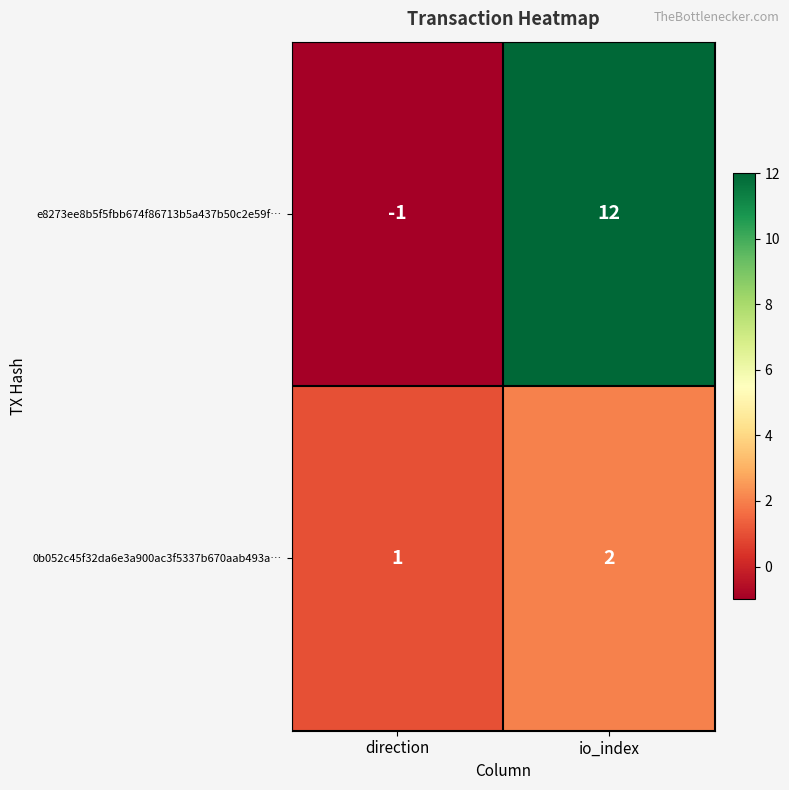

Count the number of data series in this chart.

2